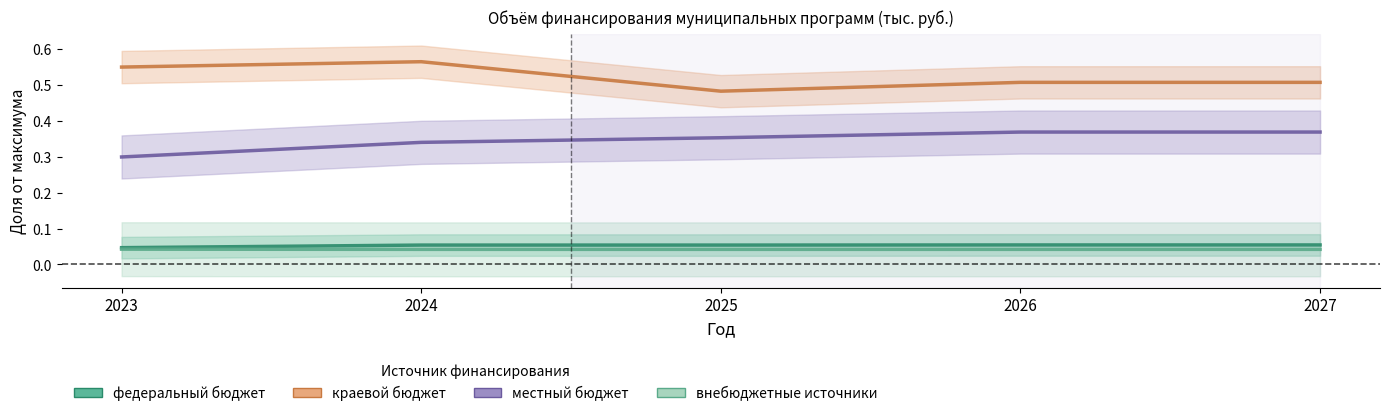

In краевой бюджет, how many points are higher than both neighbors (excluding endpoints)?

1